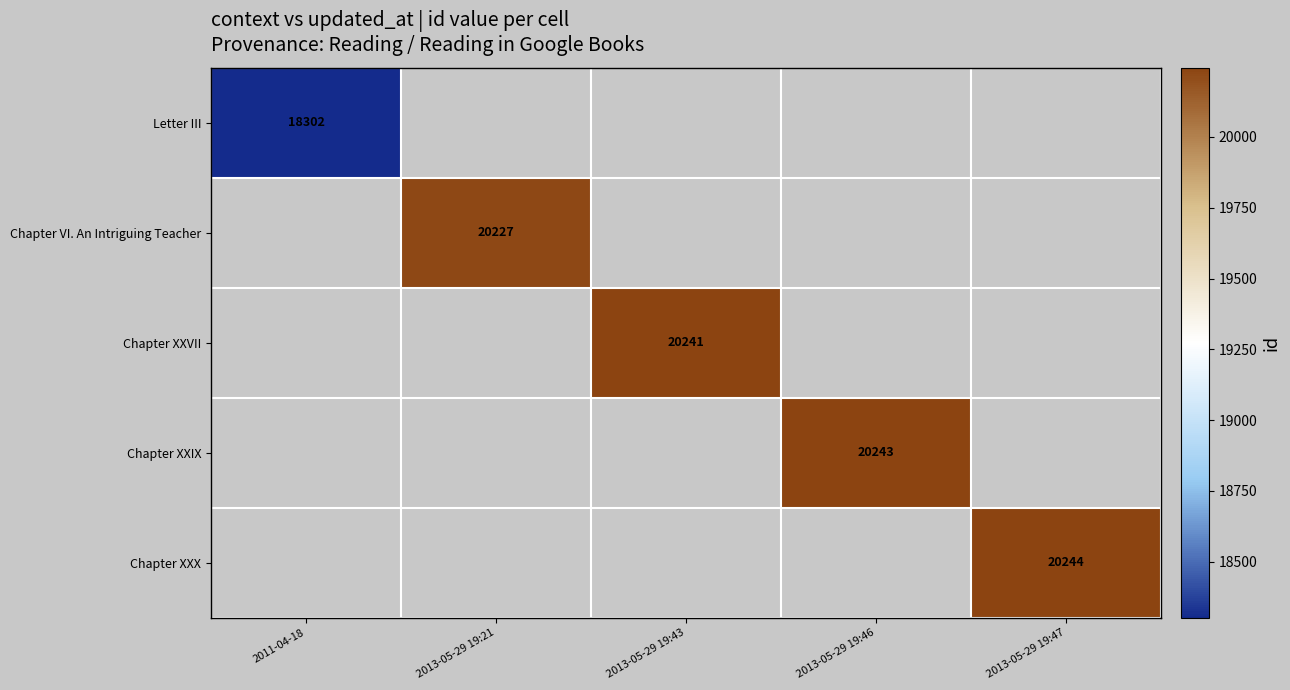

Between 2011-04-18 and 2013-05-29 19:46, which is larger?

2013-05-29 19:46